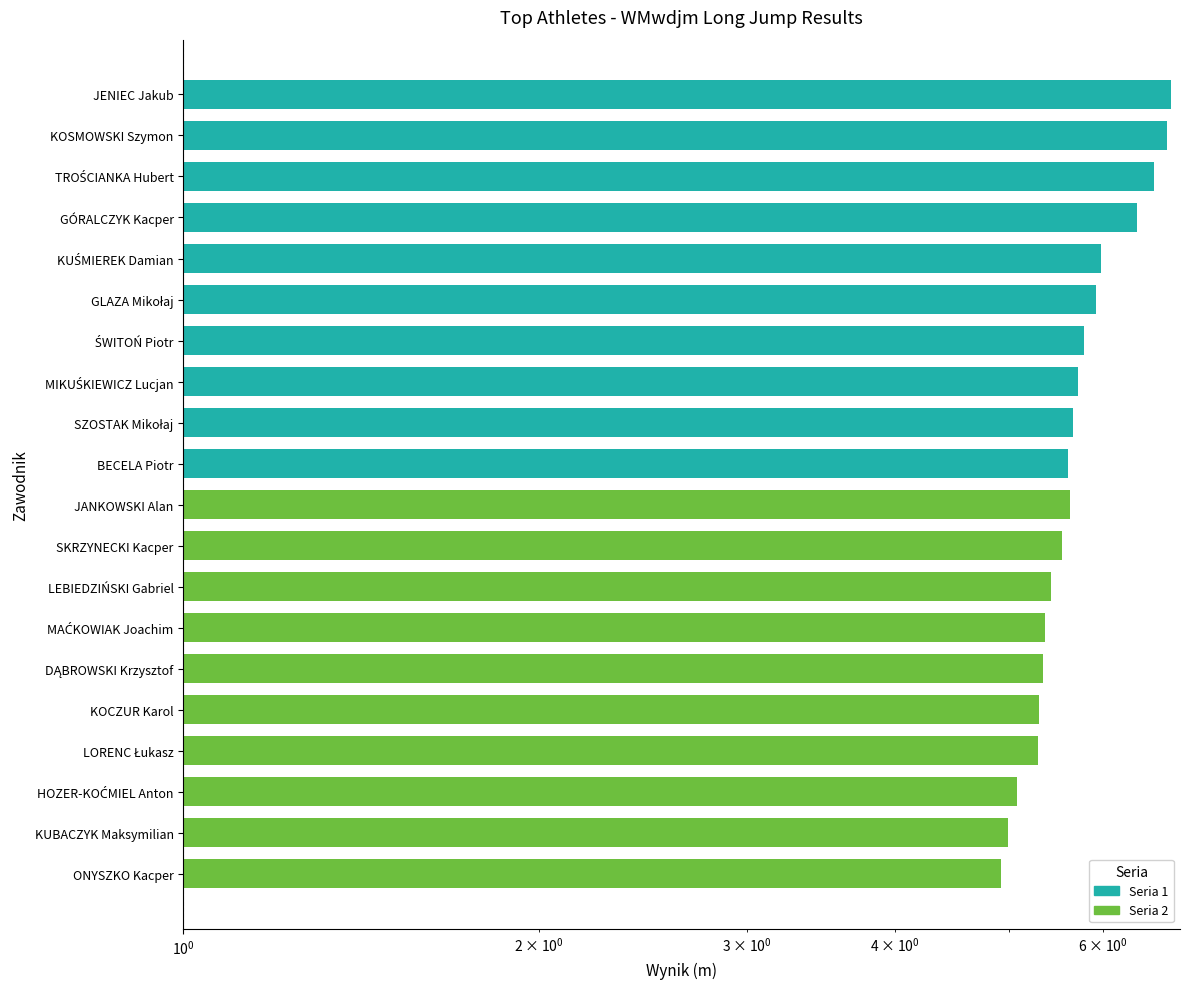

Is it true that Seria 1 equals 9.5 at KOSMOWSKI Szymon?

False